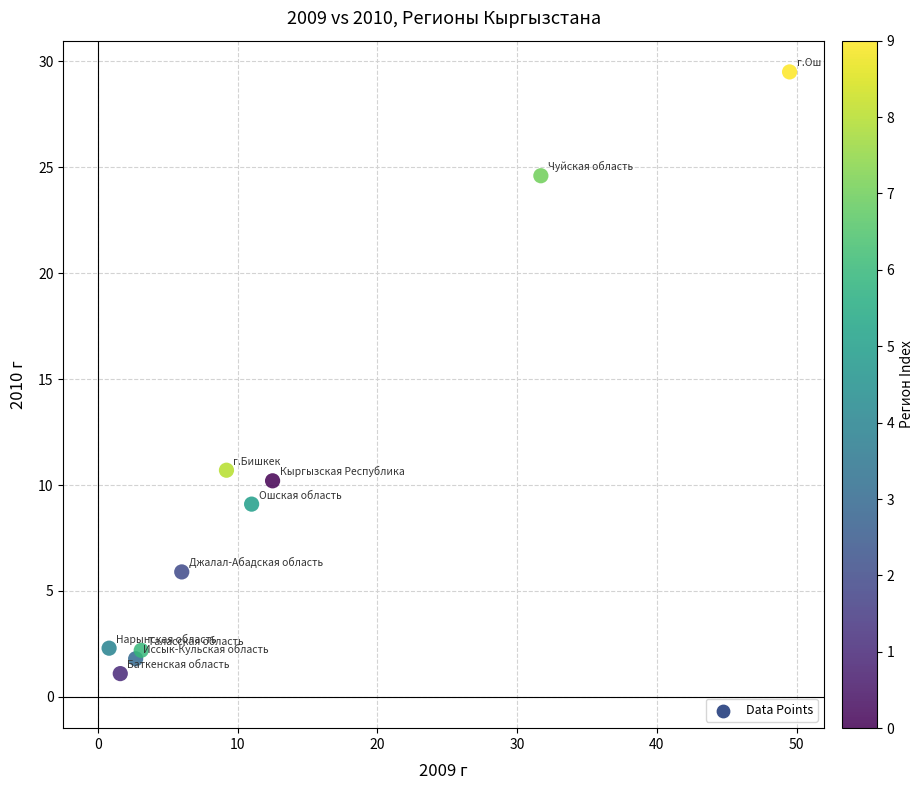

What is the range of X values (max minus min)?

48.7